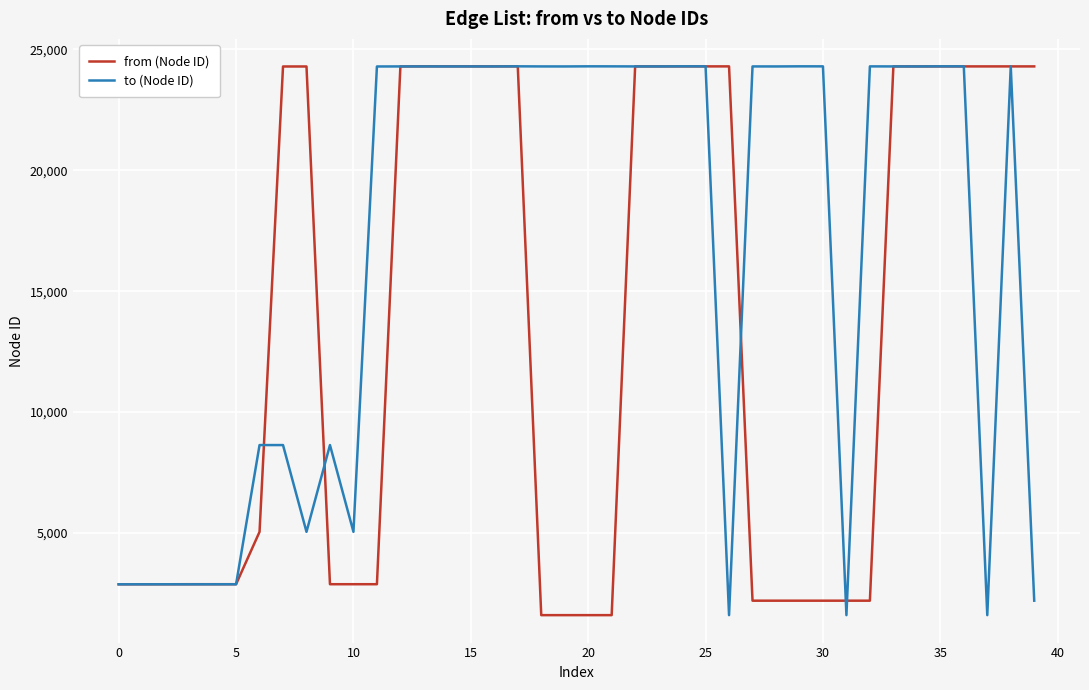

What is the lowest value of the to (Node ID) series?

1604